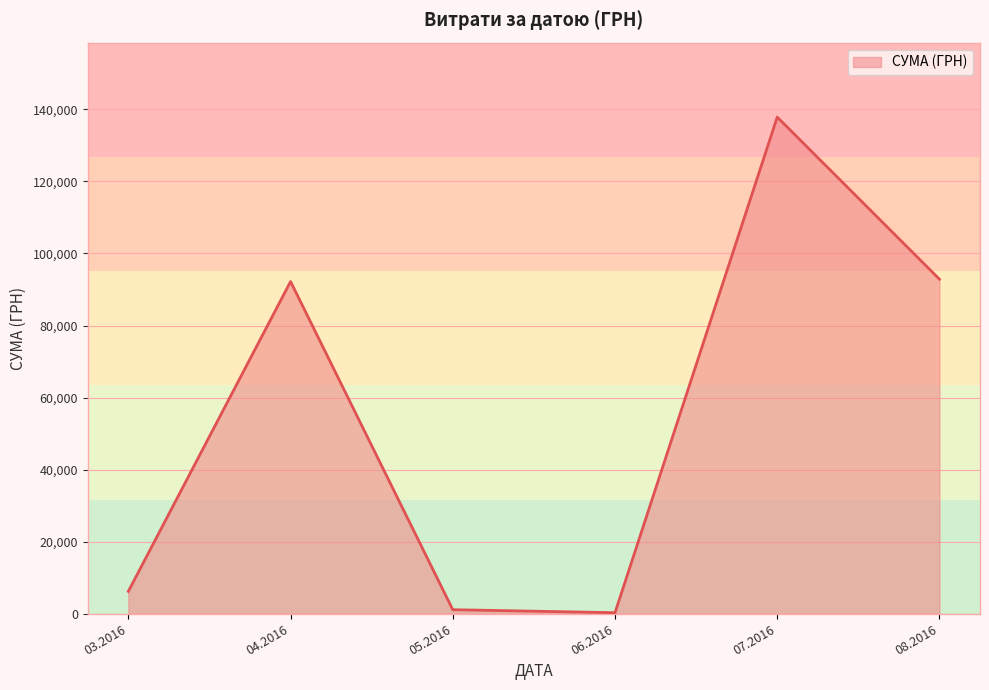

How many interior local valleys (lower than both neighbors) does the data have?

1